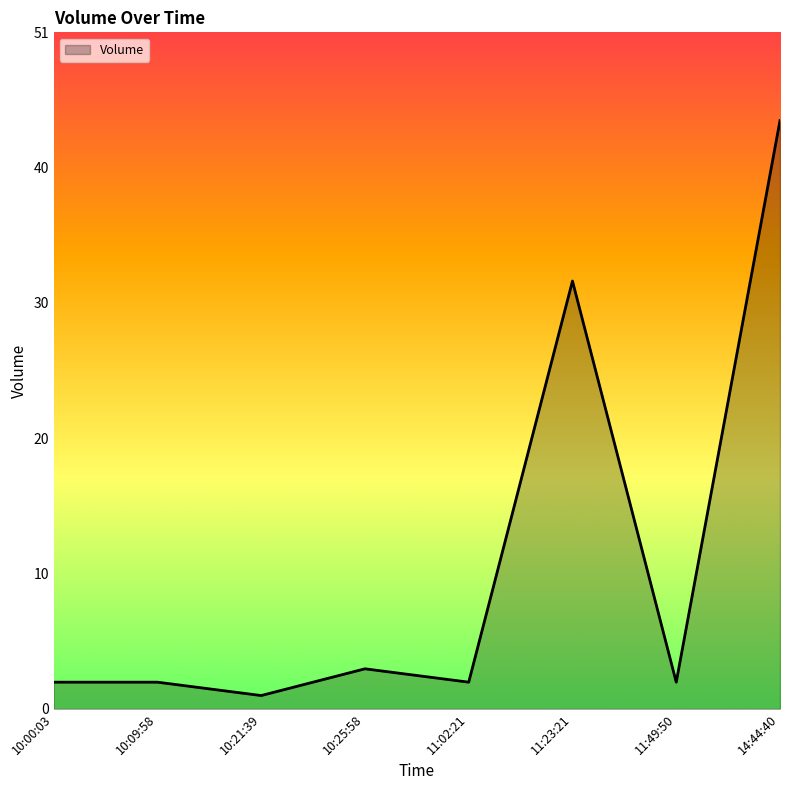

Which label corresponds to the smallest value in the chart?

10:21:39